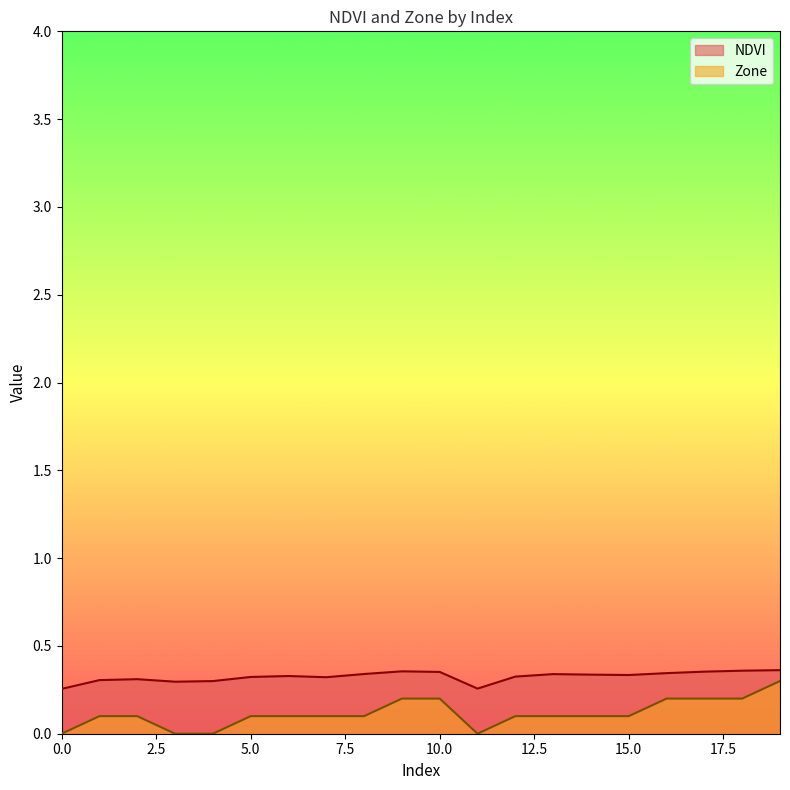

Which series changed the most between 7 and 9?

Zone